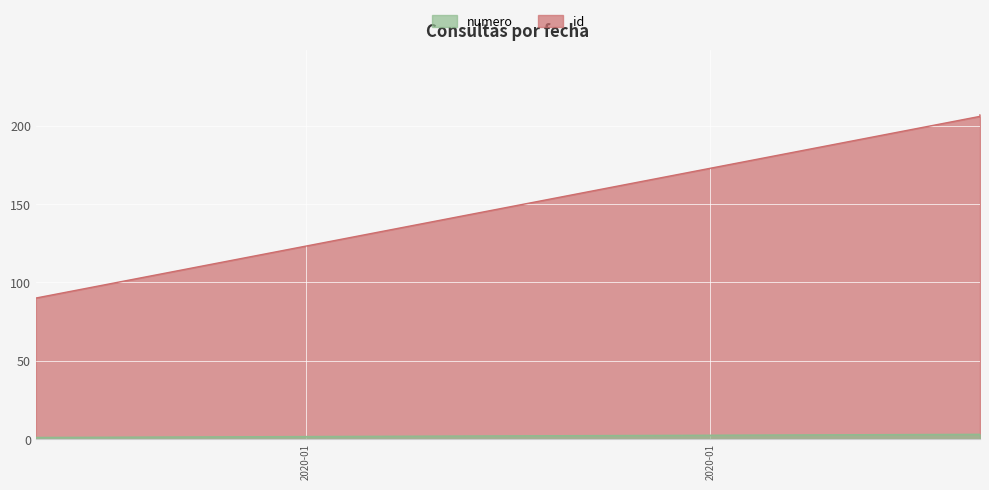

The value at 2020-01-21 is 207. True or false?

True